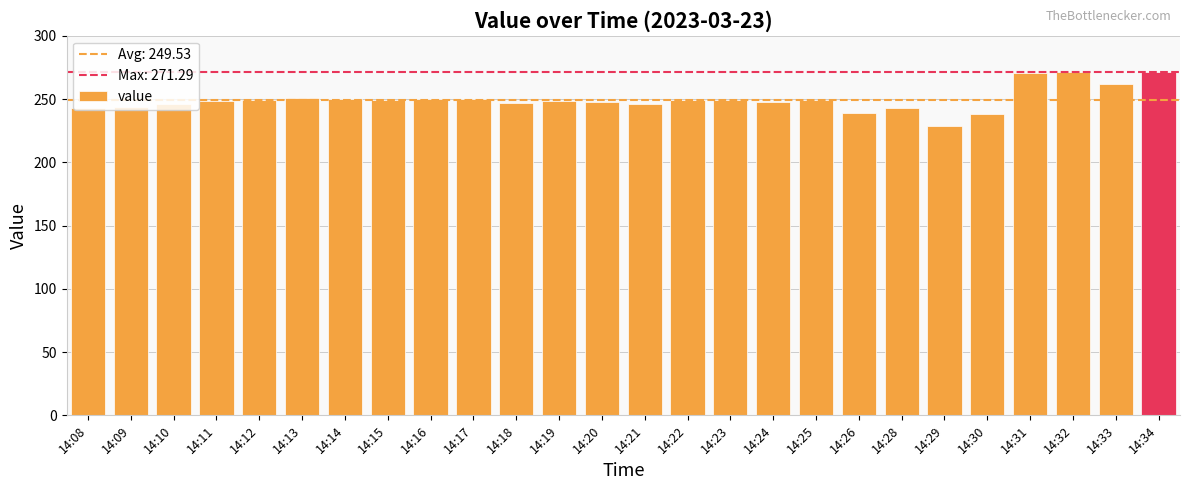

The value at 14:21 is 245.9. True or false?

True